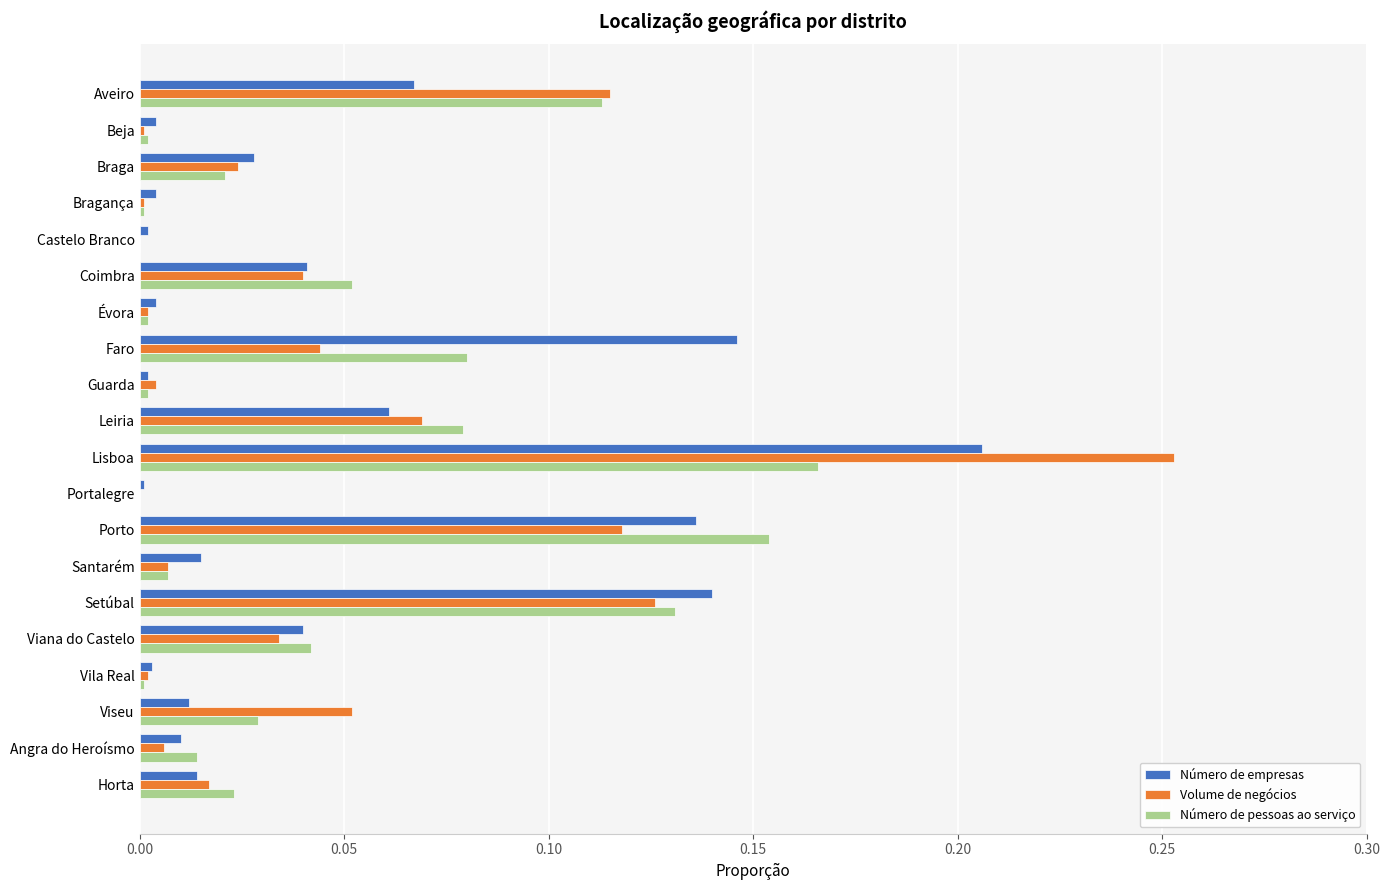

Which series has the largest range (max minus min)?

Volume de negócios